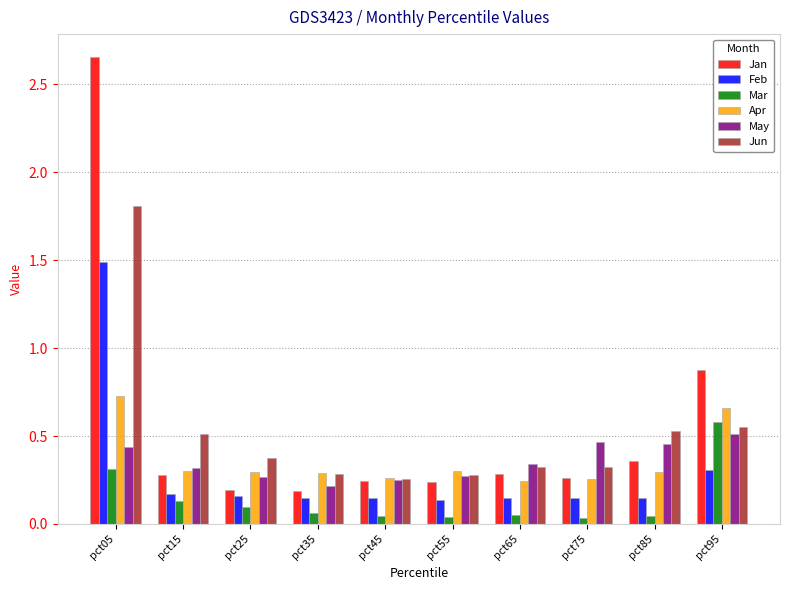

Which series has the largest range (max minus min)?

Jan